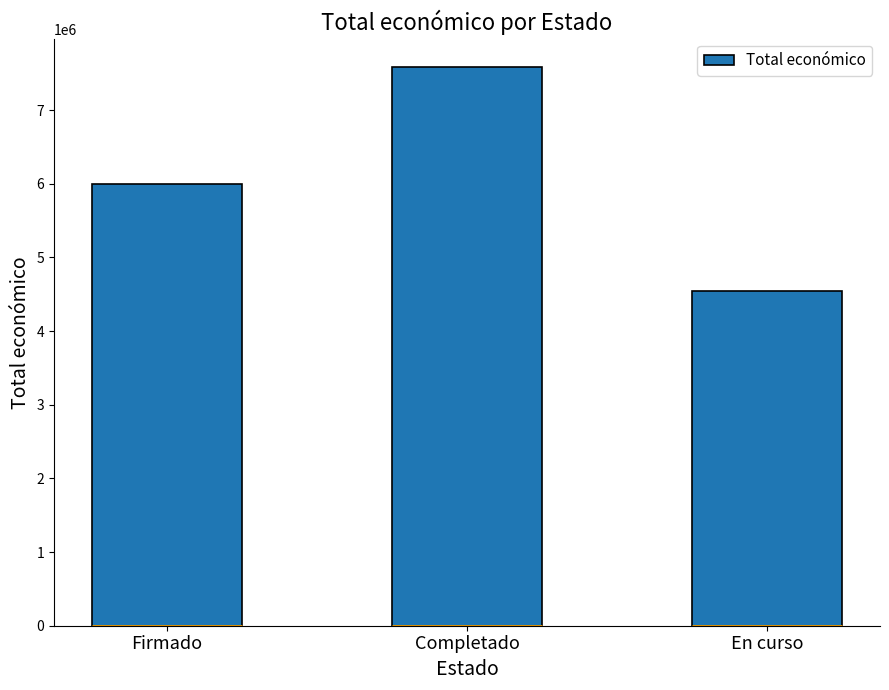

Is it true that the value at En curso is 4542105.0?

True